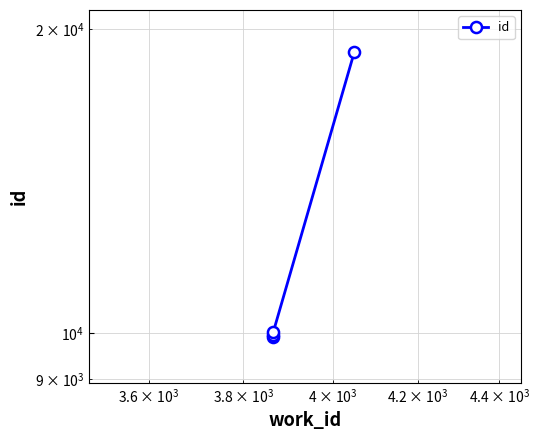

Reading right to left, extract all data points from this chart.

18997	10014	9957	9920